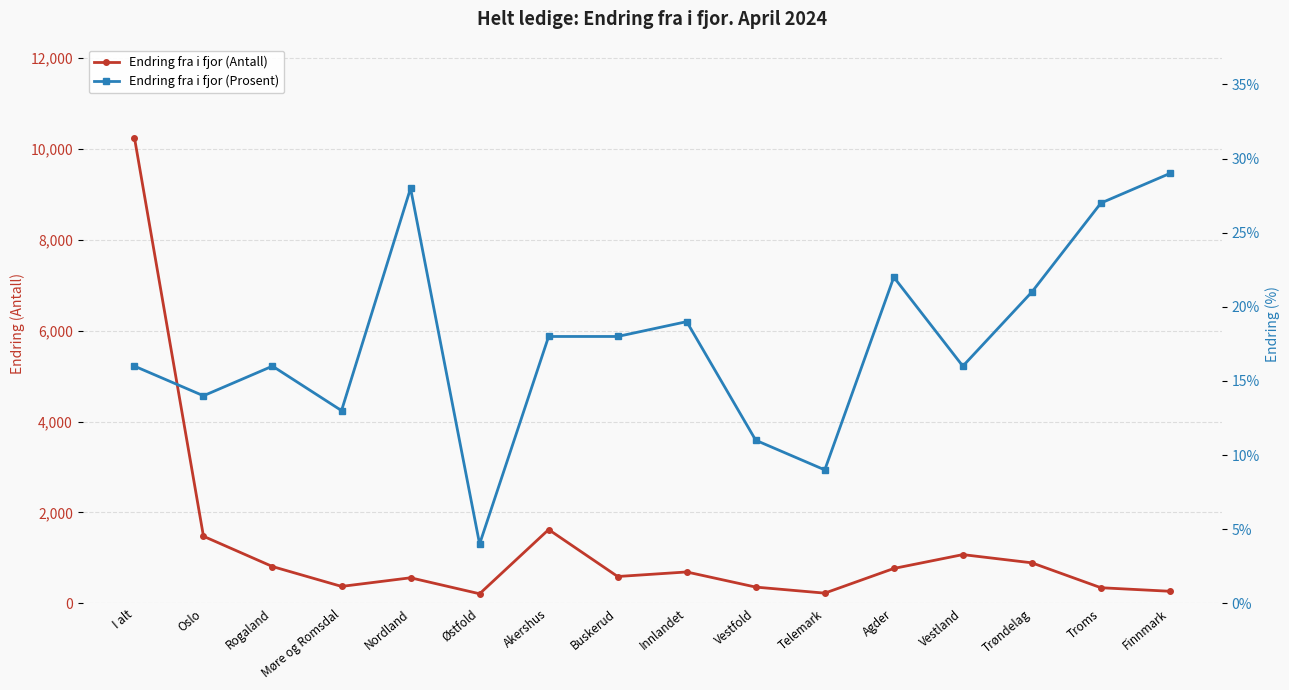

Which series changed the most between Innlandet and Telemark?

Endring fra i fjor (Antall)